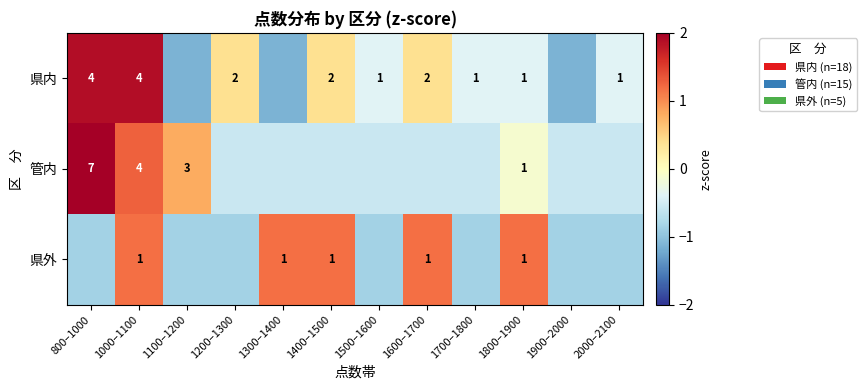

Is the value of 県外 at 1800–1900 greater than the value of 県内 at 1600–1700?

No